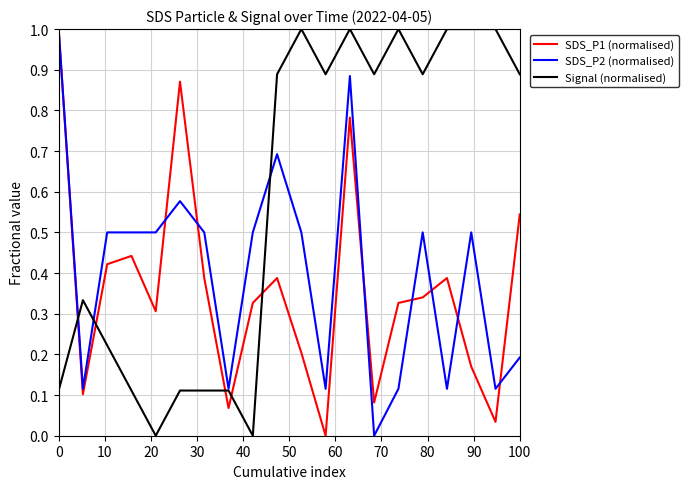

Rank the series by their average value, from highest to lowest.

Signal (normalised), SDS_P2 (normalised), SDS_P1 (normalised)